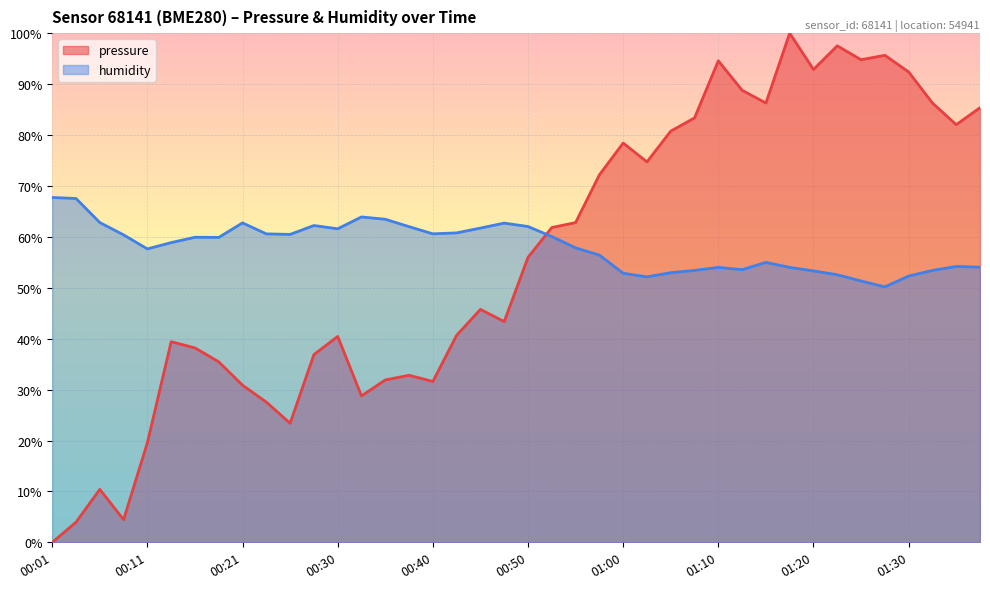

What is the label of the 27th point from the left?

01:05